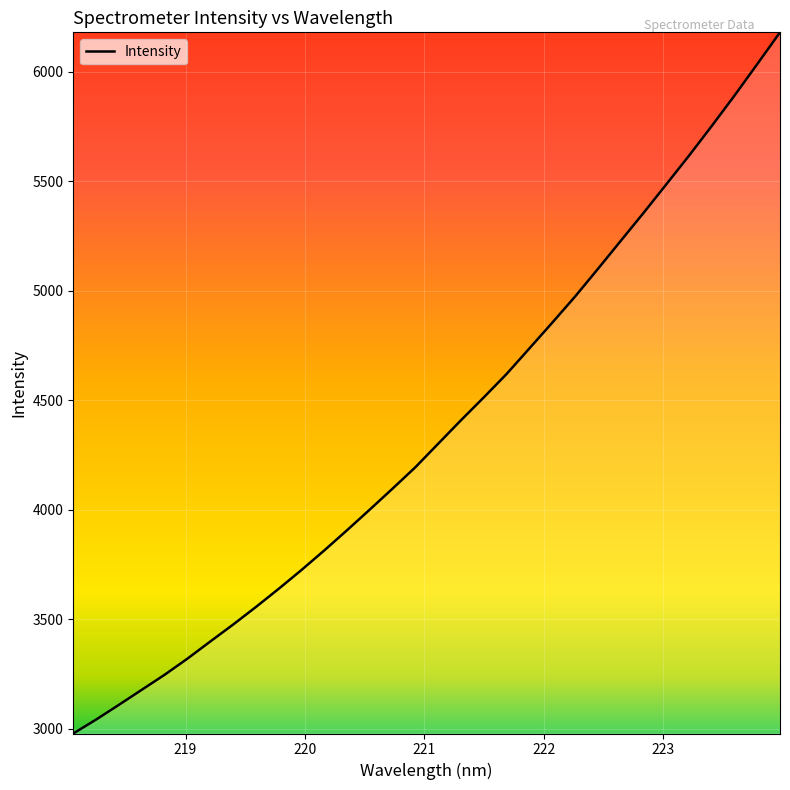

What is the smallest value displayed?

2977.4